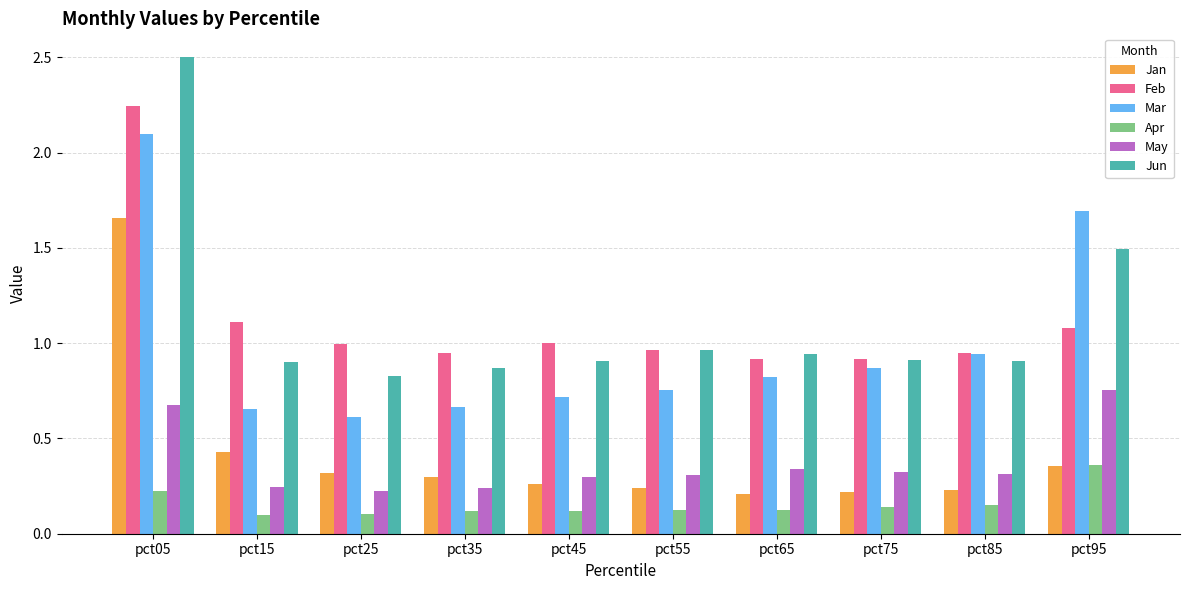

What is the maximum value for Mar?

2.1